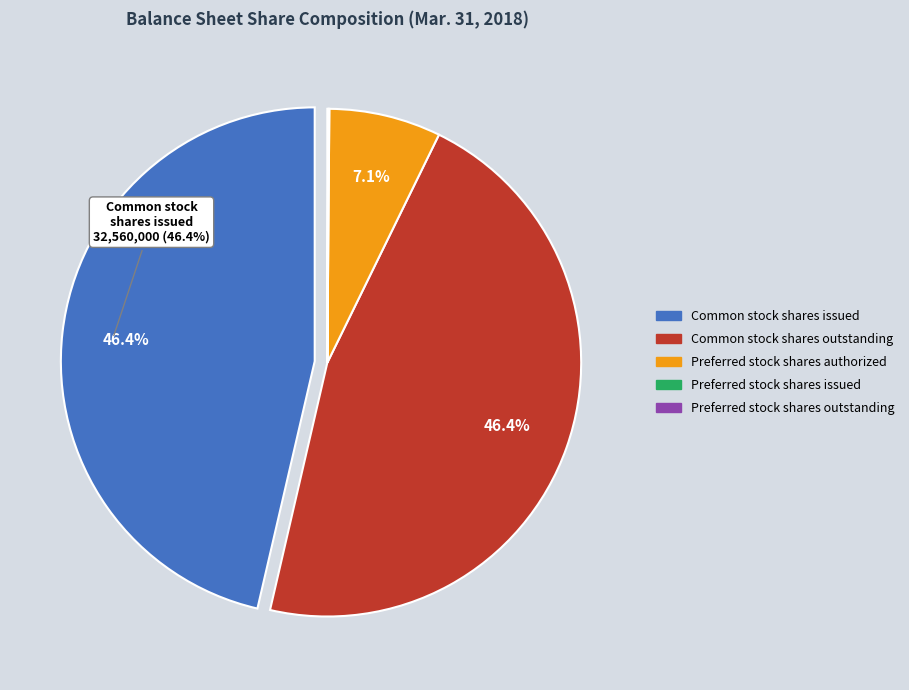

To the nearest percent, what is the difference between the Common stock shares outstanding and Preferred stock shares authorized slice percentages?

39%